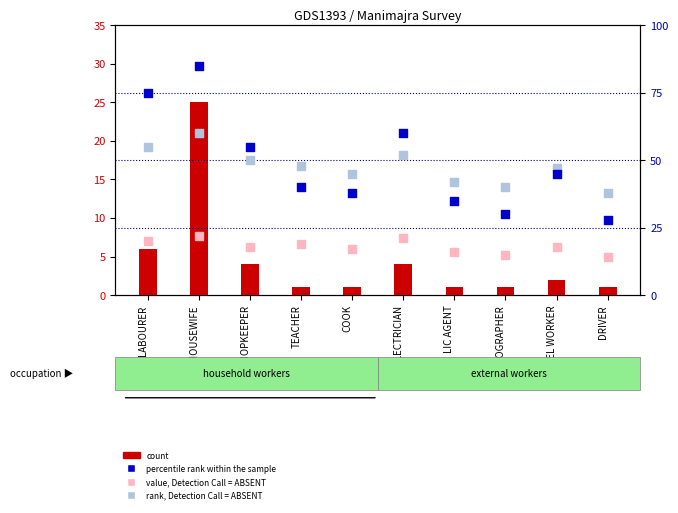

Which series has the largest total across all categories?

percentile rank within the sample